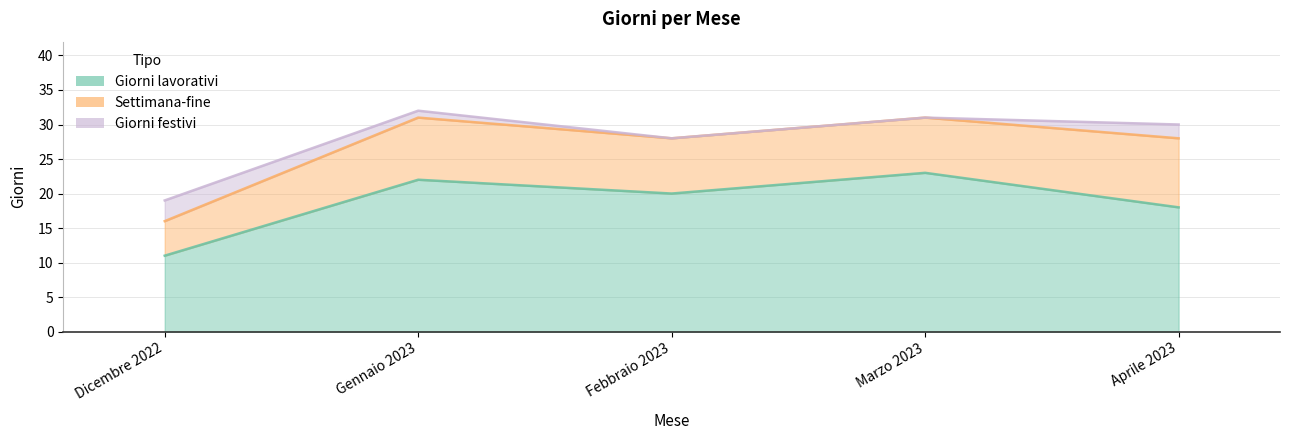

Between Marzo 2023 and Aprile 2023, which is larger?

Marzo 2023